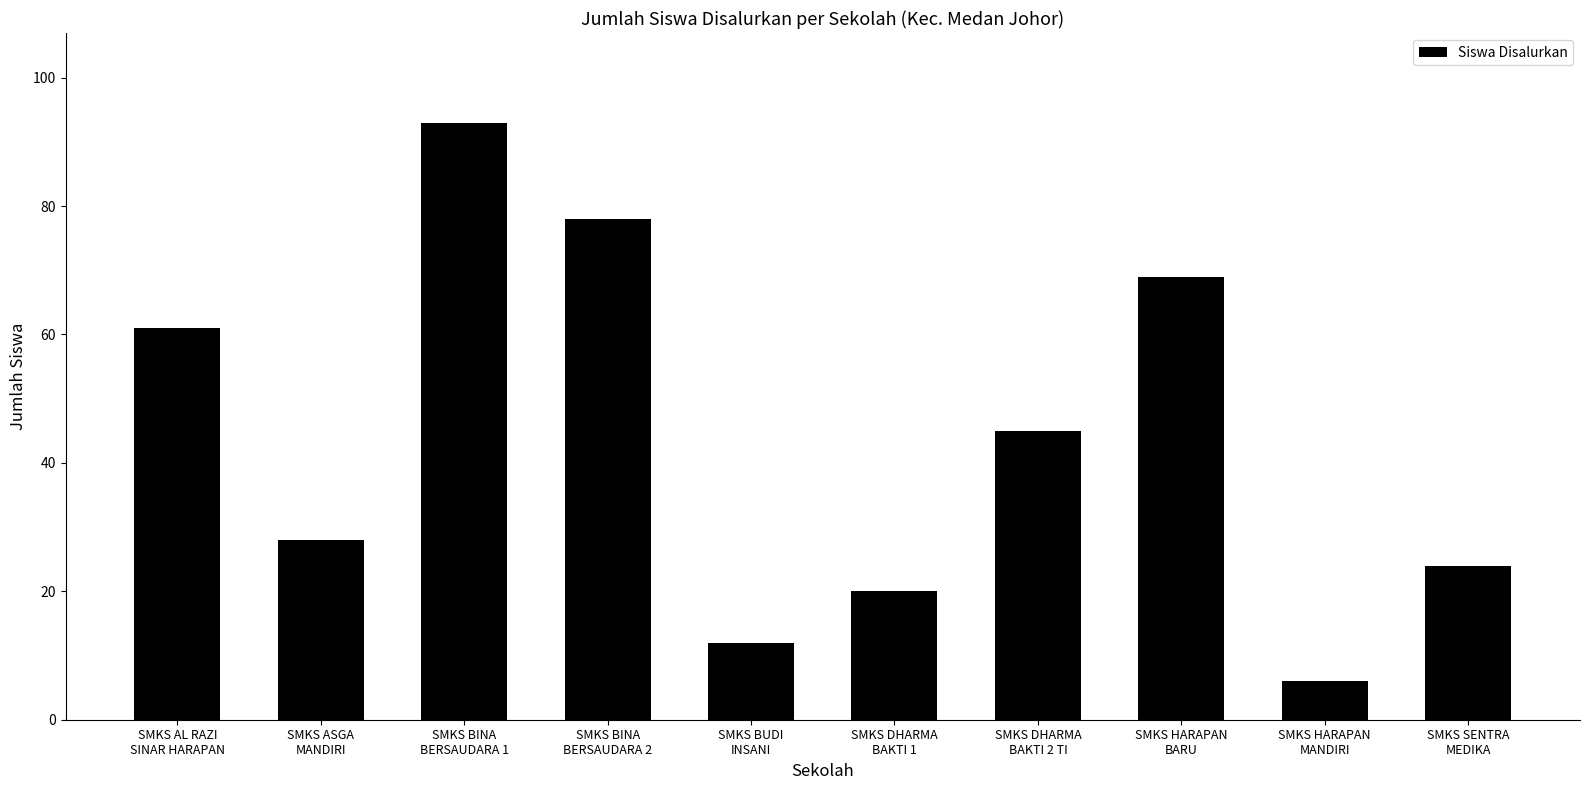

Are the bars horizontal?

No